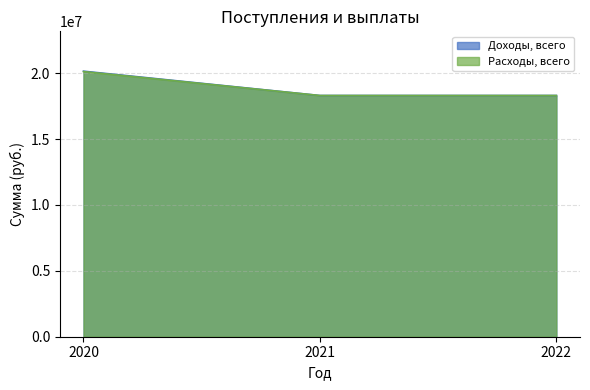

Where is Расходы, всего nearest to the value 19213485?

2021